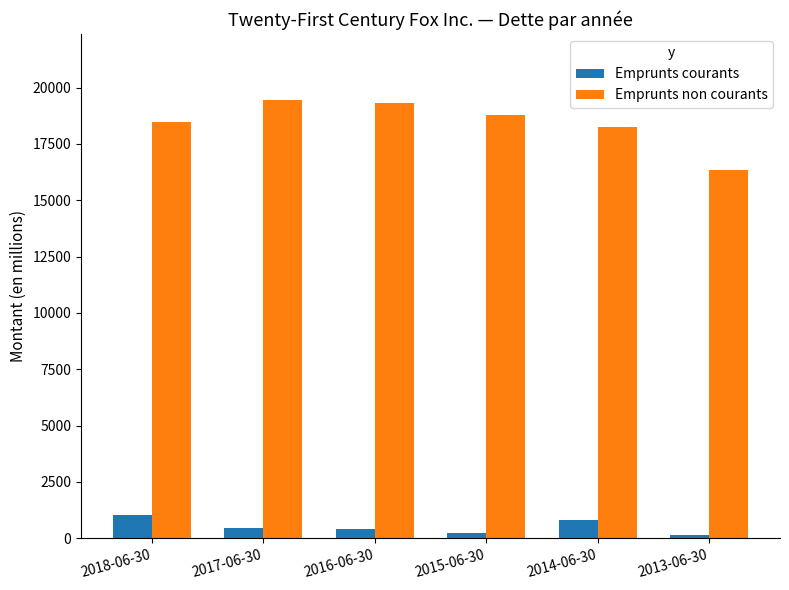

What is the label of the 6th bar from the left?

2013-06-30